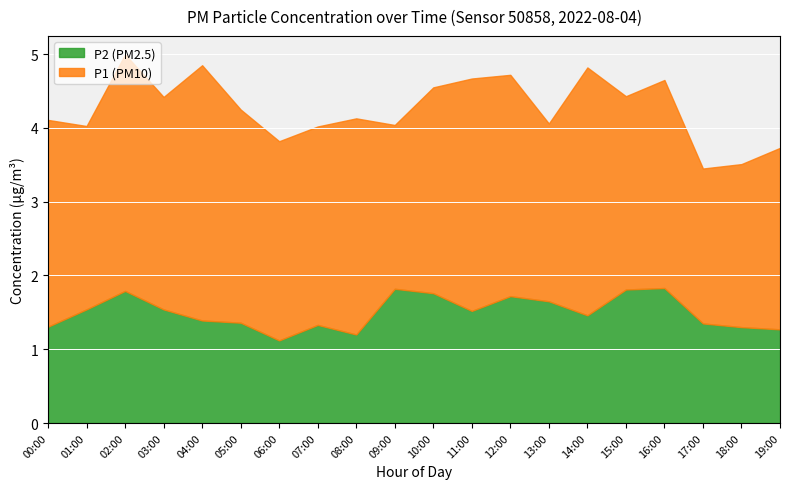

What is the total value across all series at 00:00?

4.2